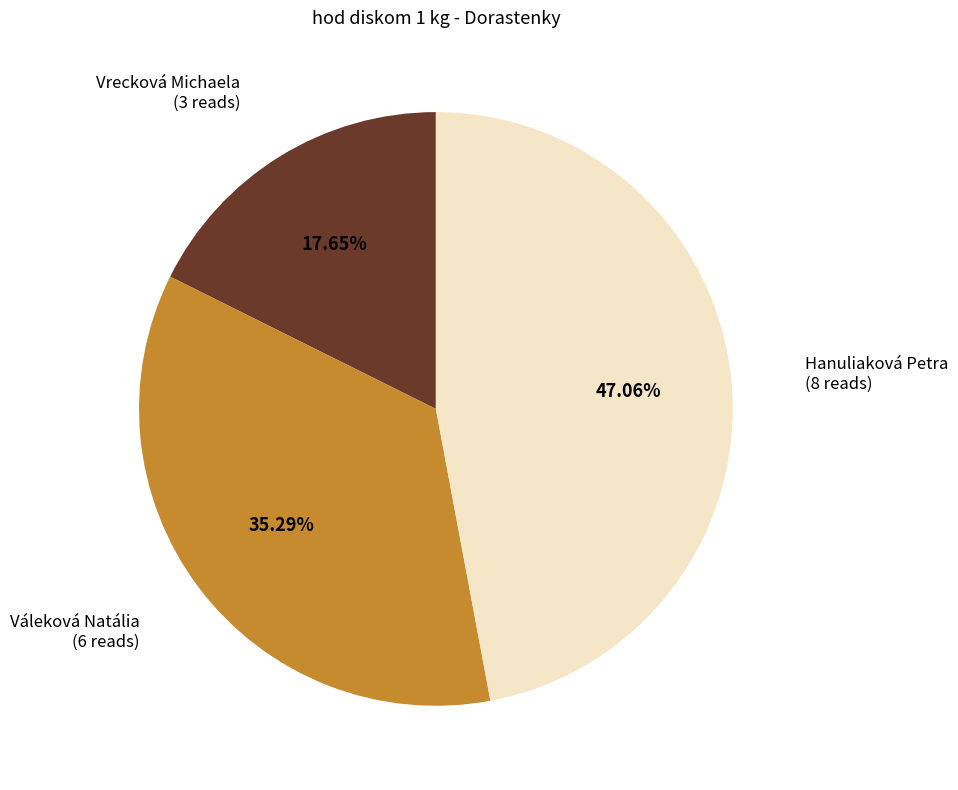

Count the number of slices in the pie.

3